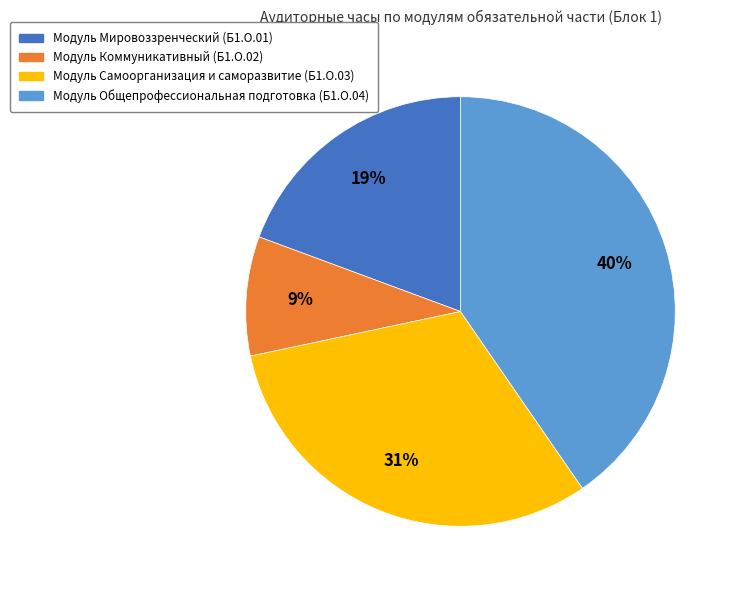

Is the sum of Модуль Мировоззренческий (Б1.О.01) and Модуль Самоорганизация и саморазвитие (Б1.О.03) greater than half?

Yes